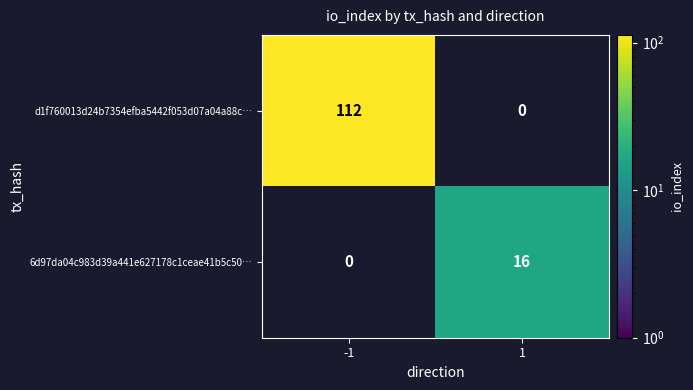

What is the minimum value shown in the chart?

16.0